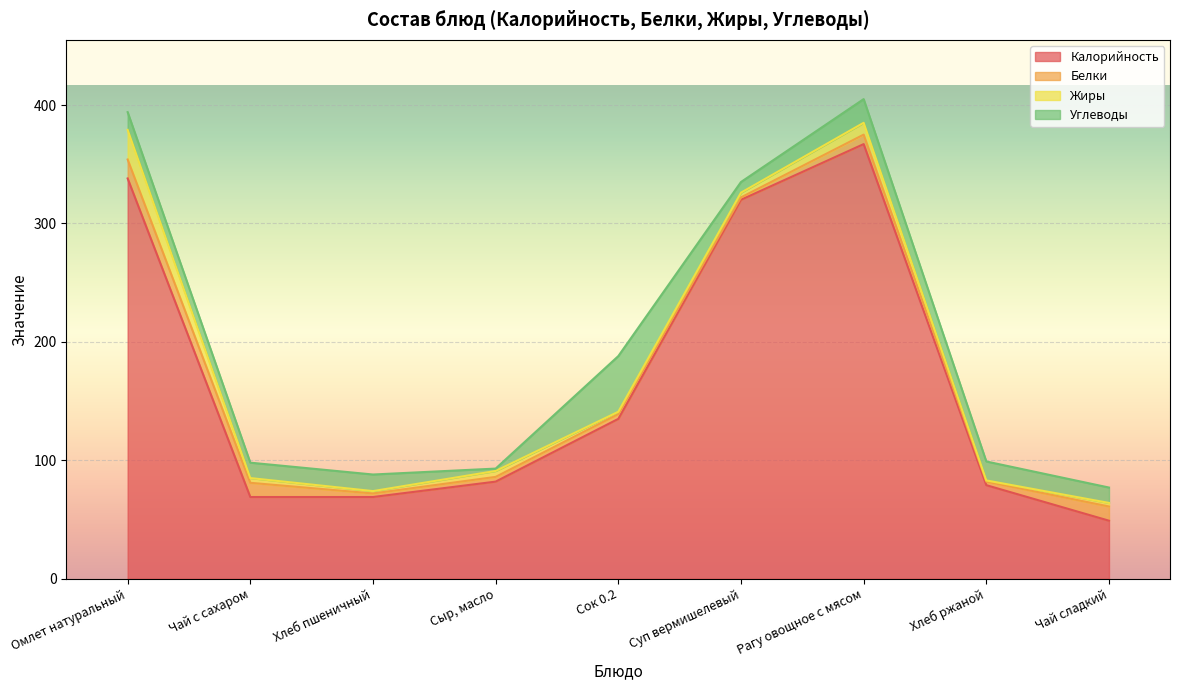

At which category does Углеводы reach its first local peak?

Хлеб пшеничный